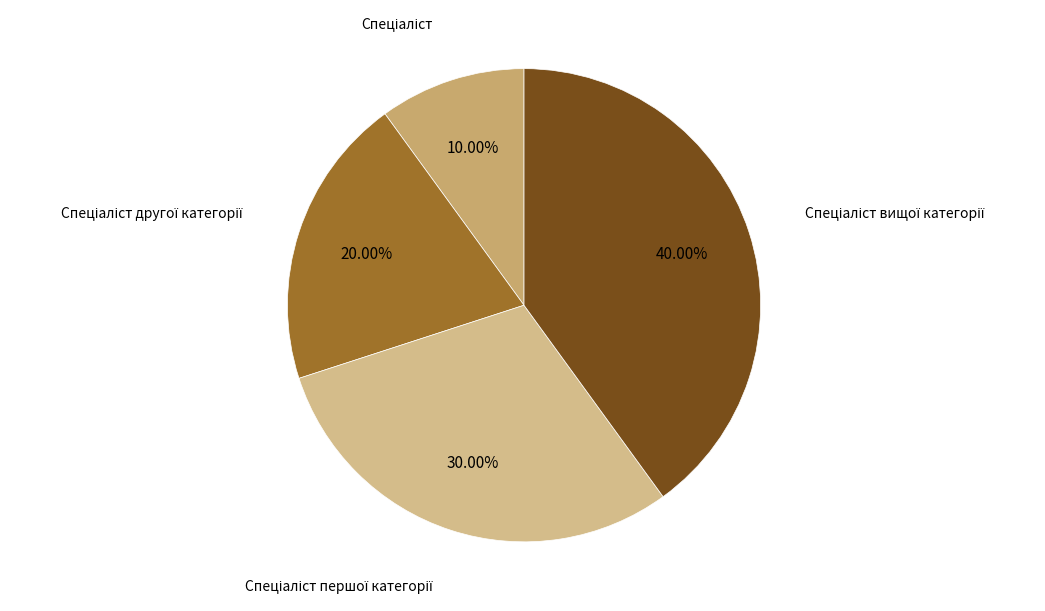

Is there any slice that represents more than half of the pie?

No